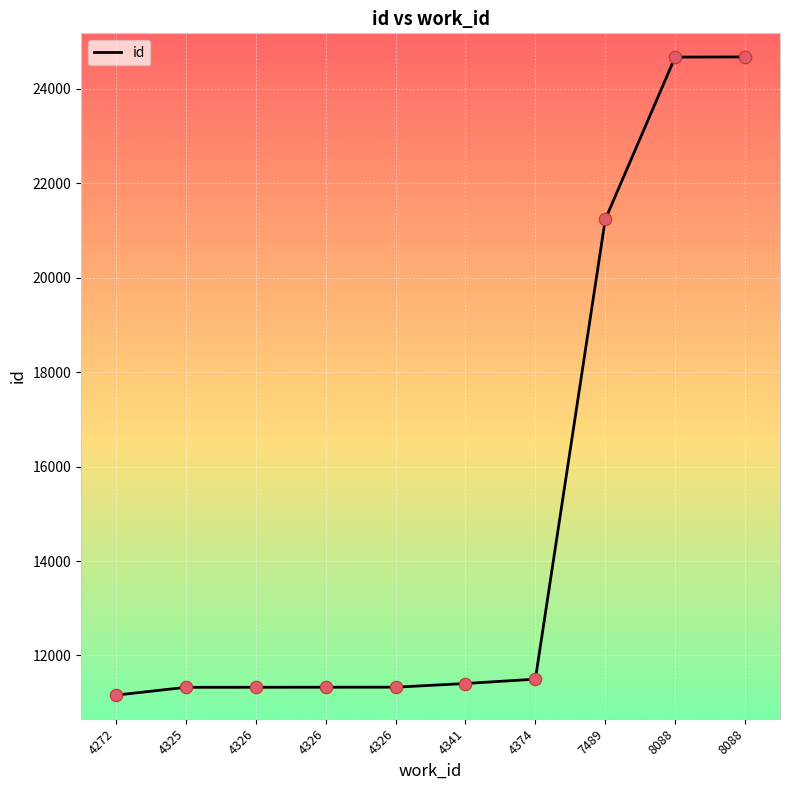

Is this an area chart (filled region under the line)?

No